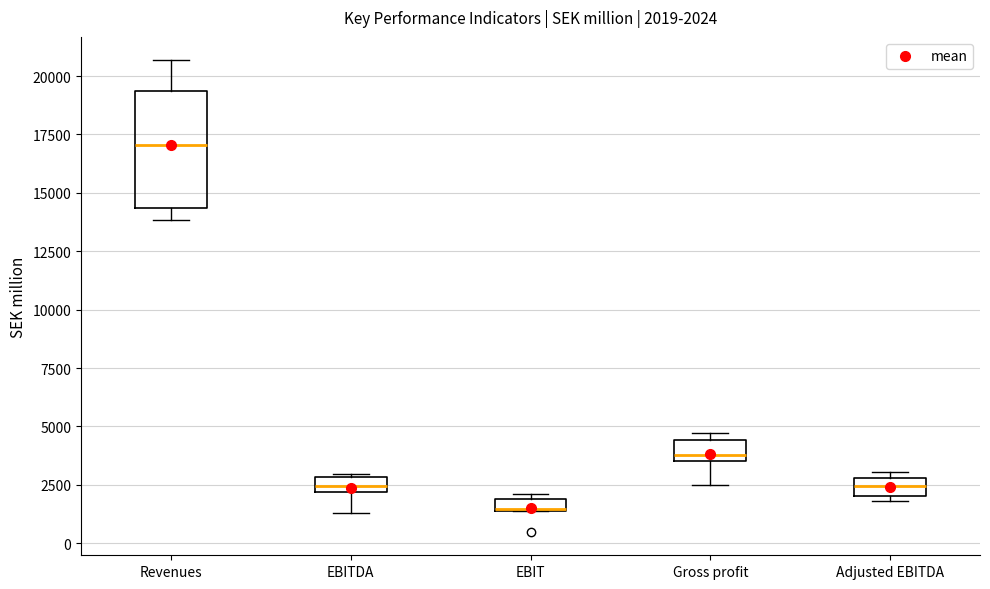

Which box is the tallest, from its lower edge to its upper edge?

Revenues